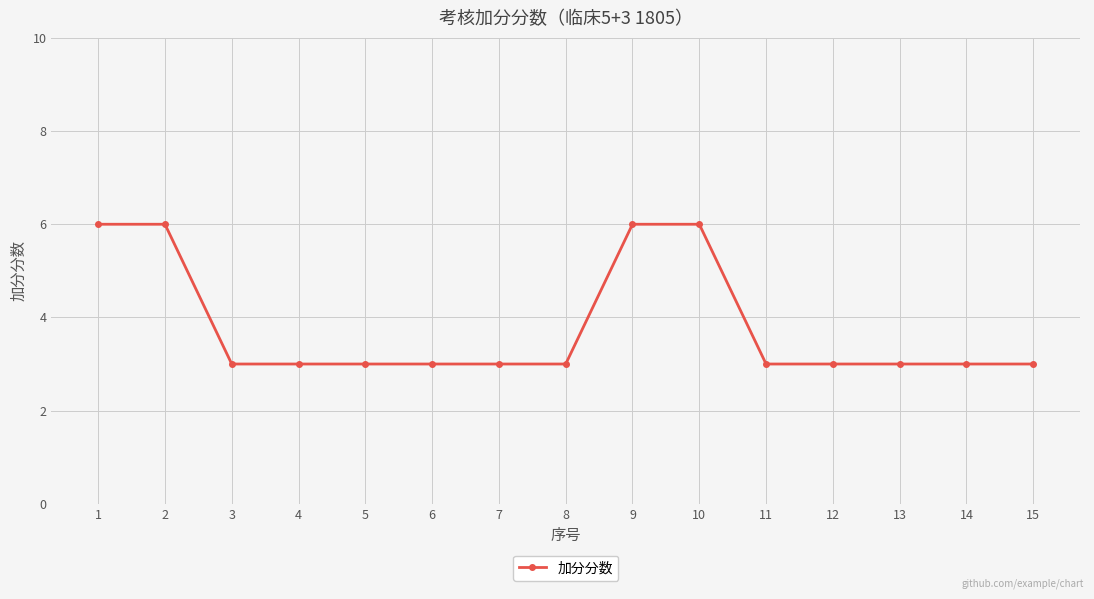

Reading left to right, transcribe all the data shown in this chart.

1=6	2=6	3=3	4=3	5=3	6=3	7=3	8=3	9=6	10=6	11=3	12=3	13=3	14=3	15=3